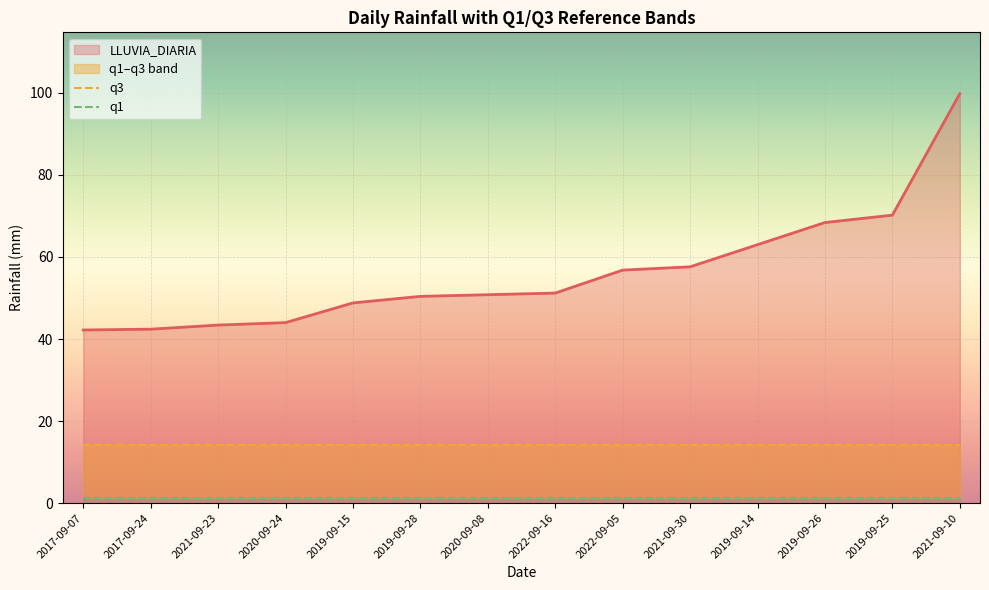

True or false: q1 has more than 2 interior local peaks.

False